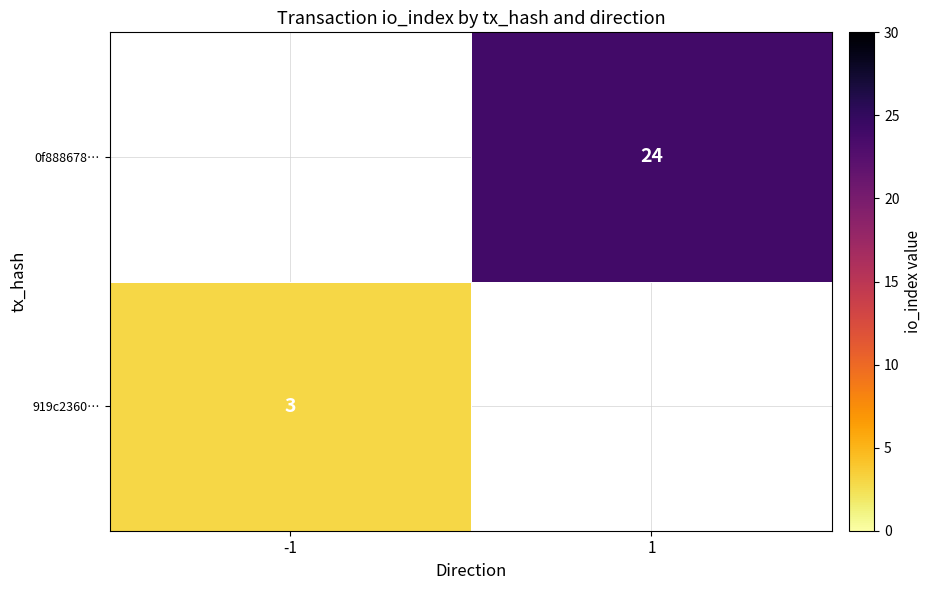

The value of 919c2360… at -1 is 3. True or false?

True